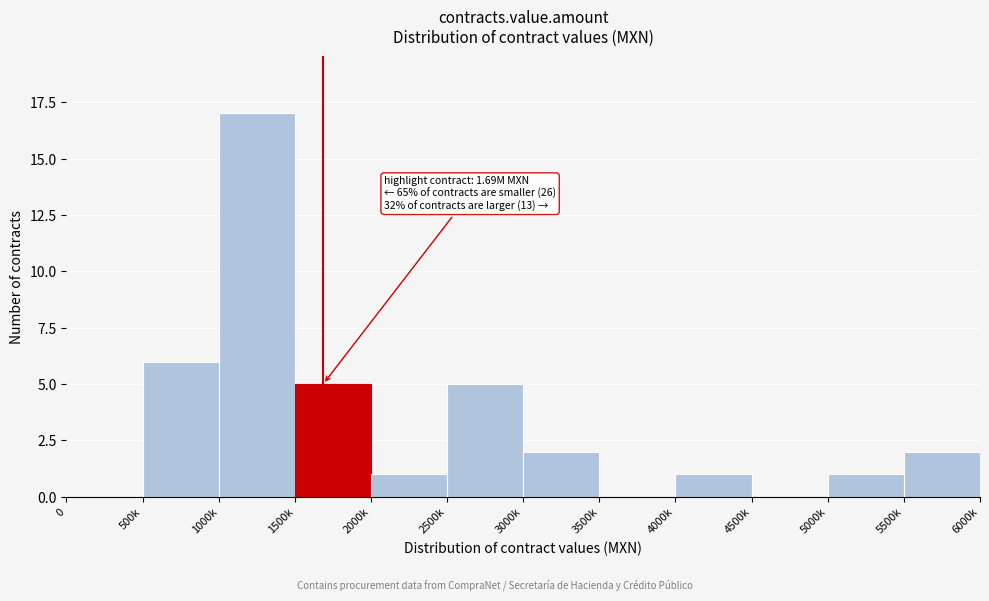

Reading left to right, what are all the values shown in this chart?

0=0	500k=6	1000k=17	1500k=5	2000k=1	2500k=5	3000k=2	3500k=0	4000k=1	4500k=0	5000k=1	5500k=2